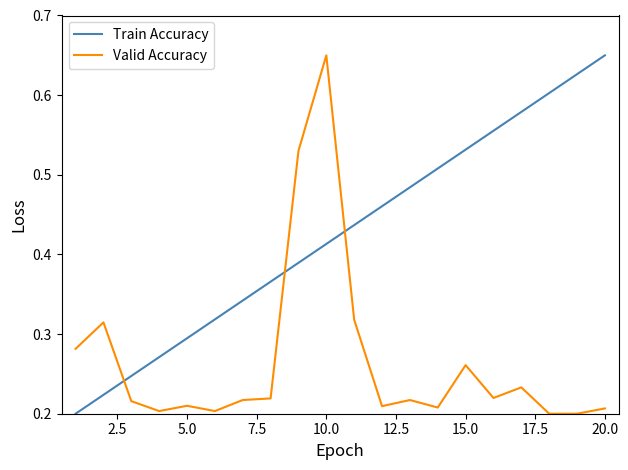

Rank the series by their average value, from highest to lowest.

Train Accuracy, Valid Accuracy